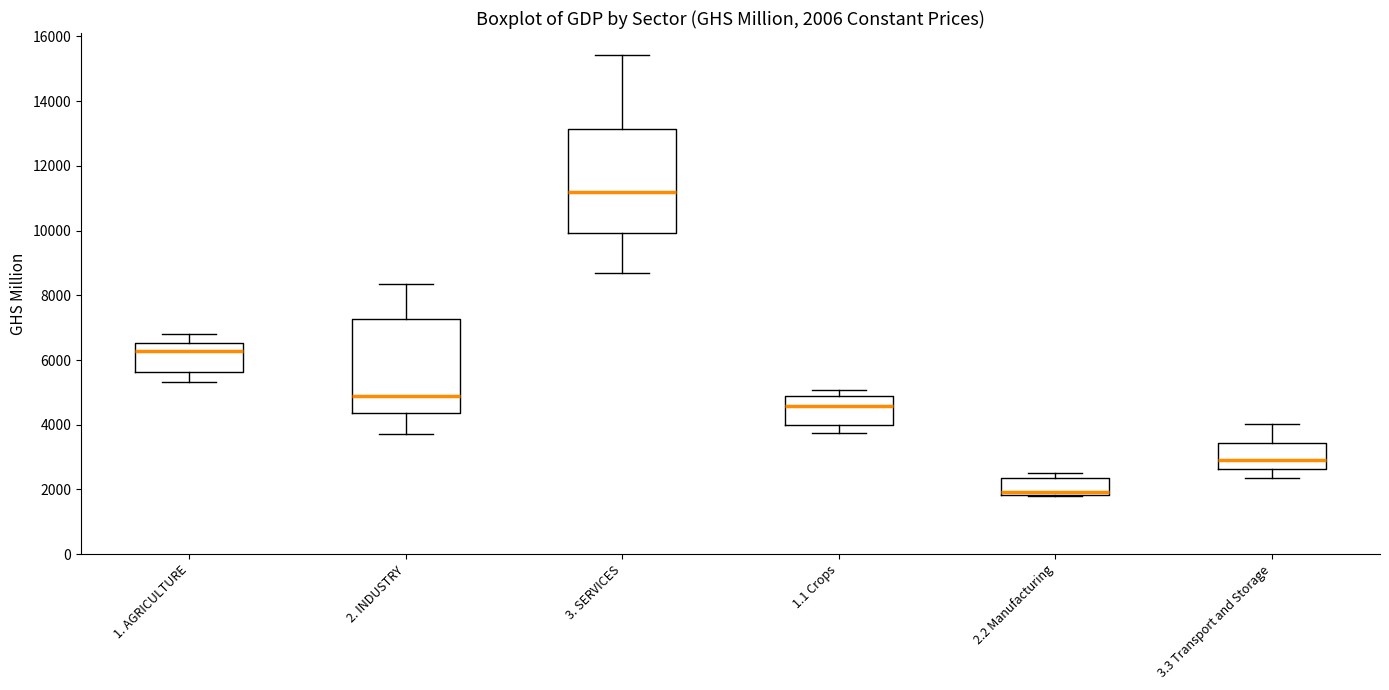

Comparing the boxes themselves (not the whiskers), which one is the tallest?

3. SERVICES